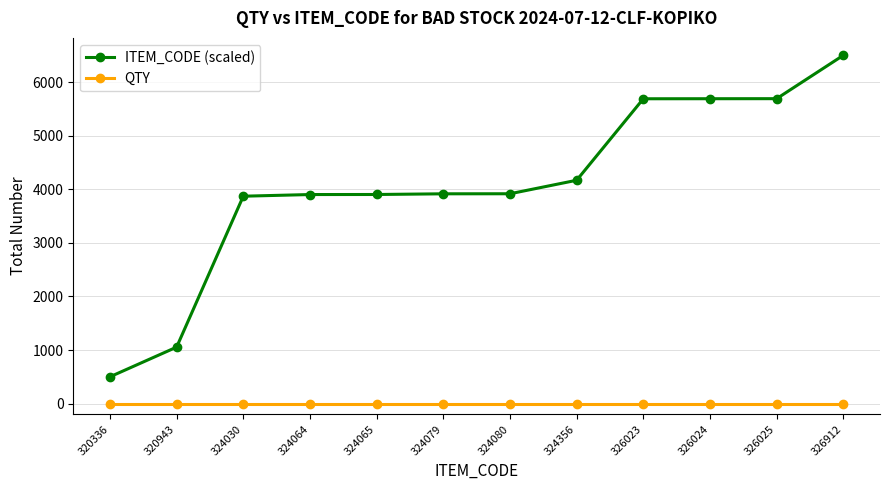

What is the sum of all ITEM_CODE (scaled) values?

48796.5